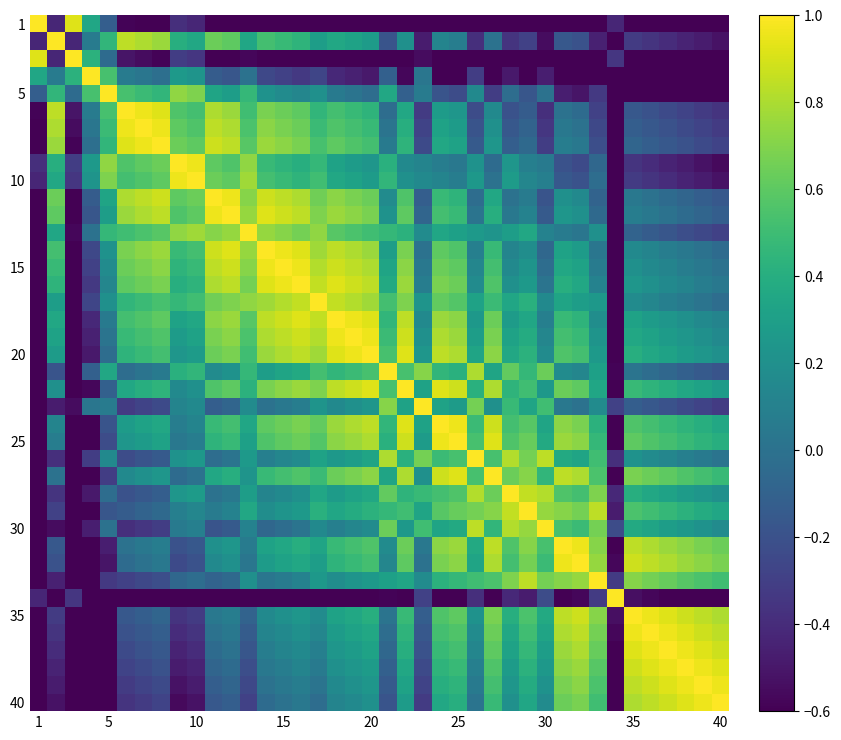

At how many categories does at least one series exceed -1?

40